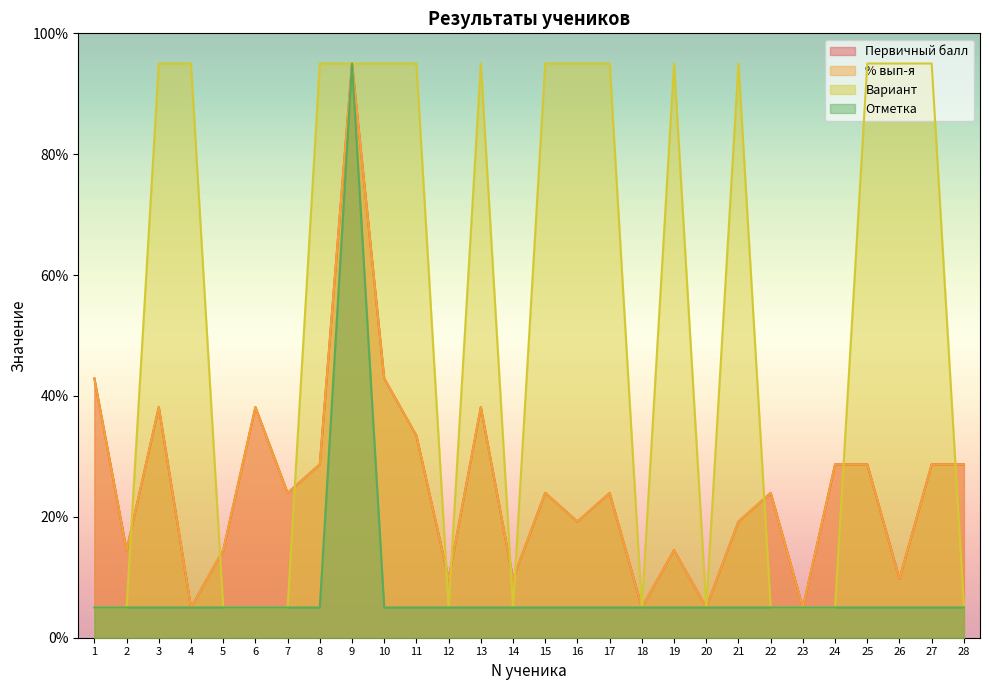

Rank the series at 15 from highest to lowest value.

Вариант, Первичный балл, % вып-я, Отметка